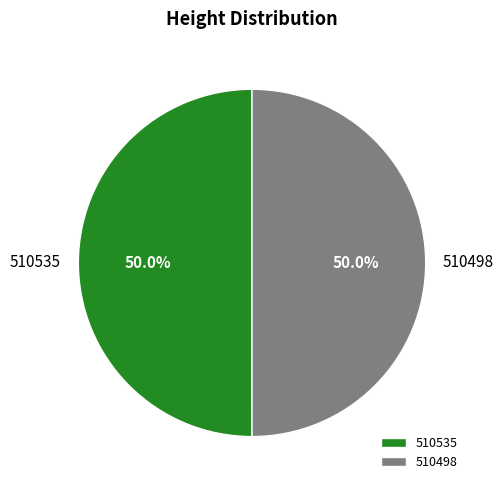

What percentage is the 510498 slice, to the nearest percent?

50%